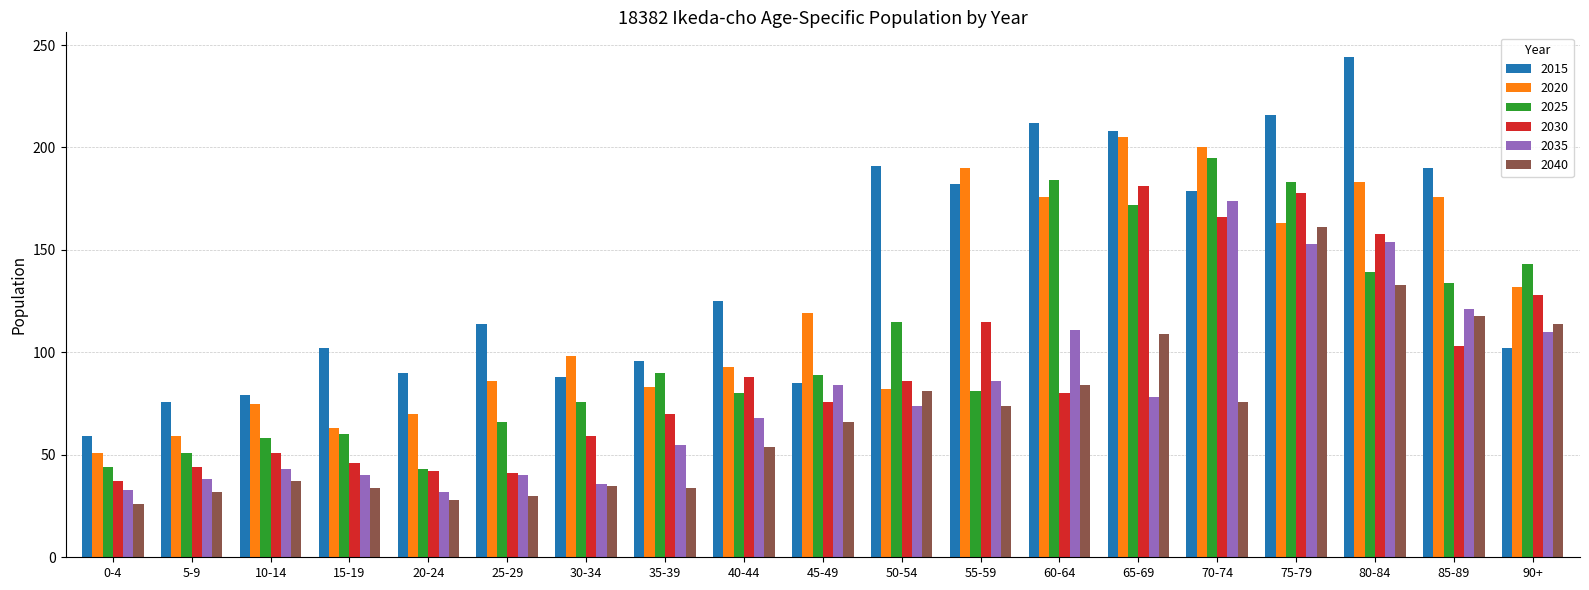

How many data points in 2035 are less than 74?

9